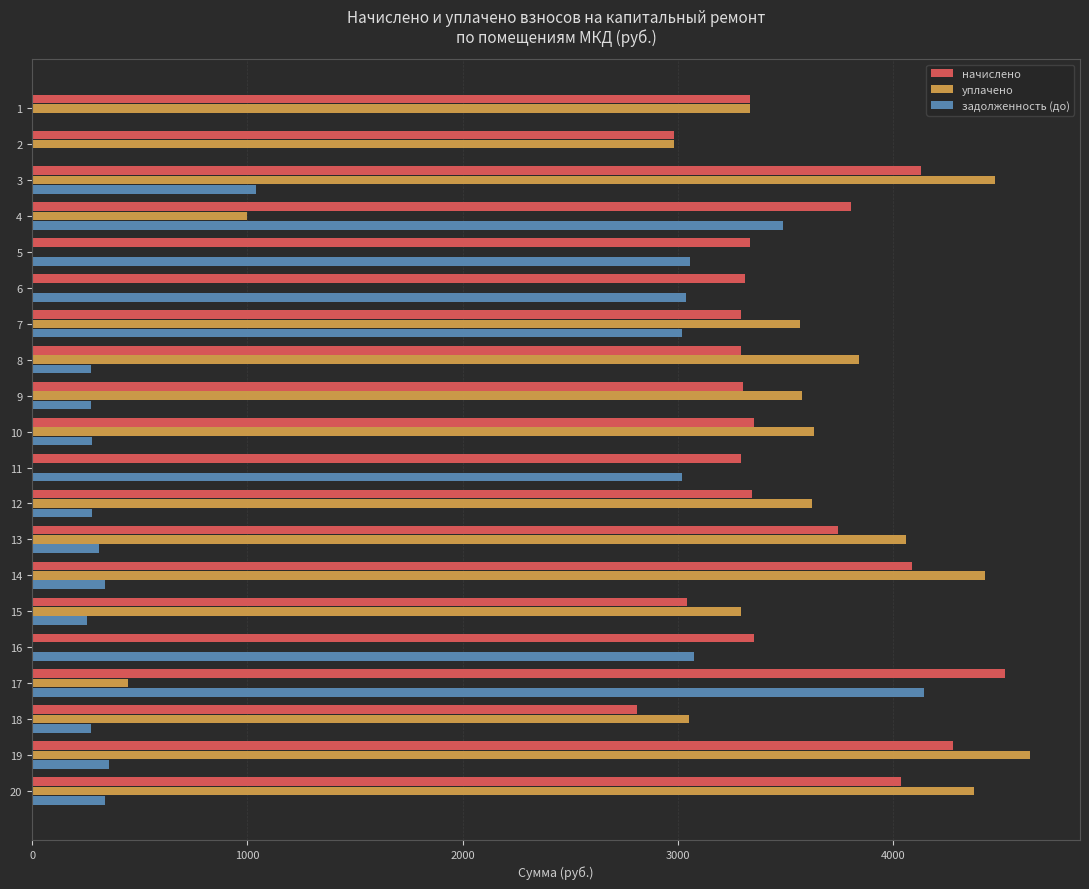

What is the sum of the начислено values at 8 and 4?

7097.9